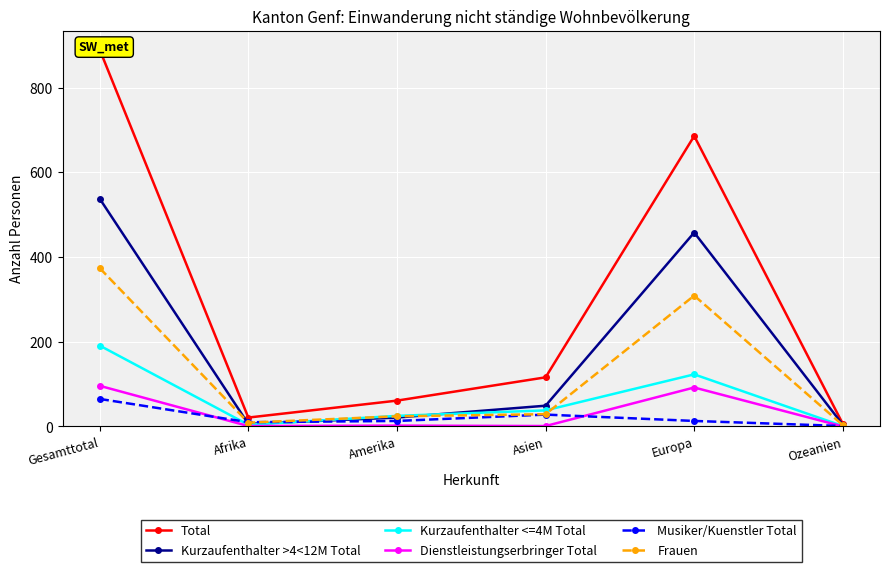

What is the average value of the Kurzaufenthalter <=4M Total series?

64